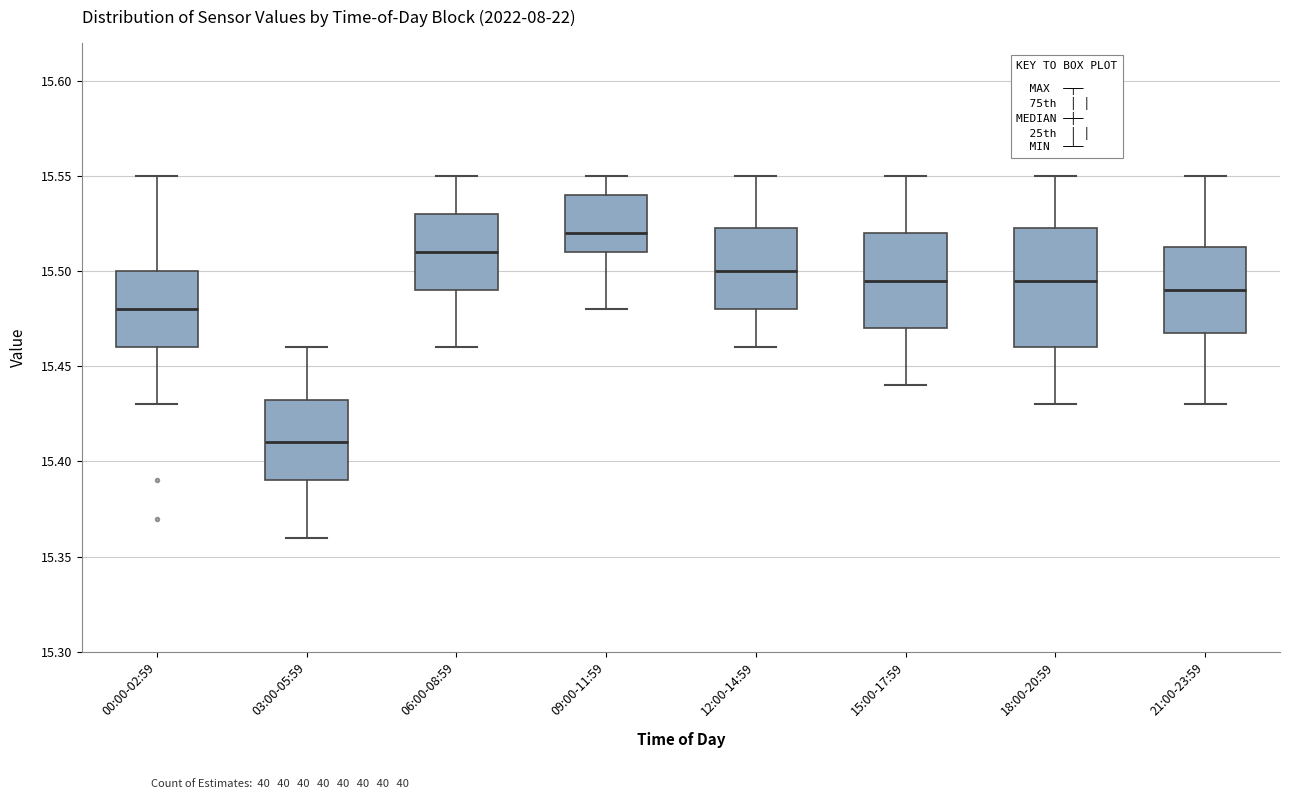

Reading left to right, transcribe this box plot: for each box, give where its median line is, the range the box spans, and where its two whiskers end, as read against the y-axis. The values are not printed on the chart, so give them approximately, as read against the axis.

00:00-02:59: median 15.480, box 15.460 to 15.500, whiskers 15.430 to 15.550
03:00-05:59: median 15.410, box 15.390 to 15.435, whiskers 15.360 to 15.460
06:00-08:59: median 15.510, box 15.490 to 15.530, whiskers 15.460 to 15.550
09:00-11:59: median 15.520, box 15.510 to 15.540, whiskers 15.480 to 15.550
12:00-14:59: median 15.500, box 15.480 to 15.525, whiskers 15.460 to 15.550
15:00-17:59: median 15.495, box 15.470 to 15.520, whiskers 15.440 to 15.550
18:00-20:59: median 15.495, box 15.460 to 15.525, whiskers 15.430 to 15.550
21:00-23:59: median 15.490, box 15.470 to 15.515, whiskers 15.430 to 15.550